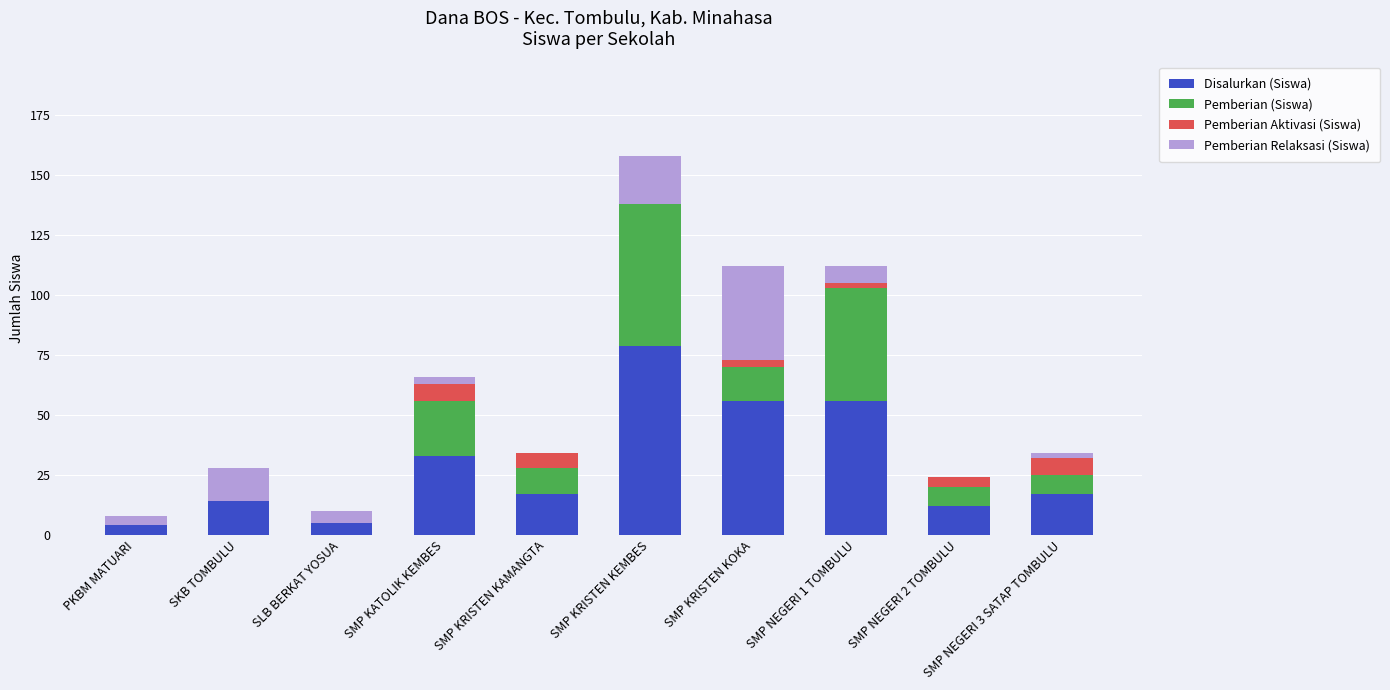

How many categories are shown in the chart?

10